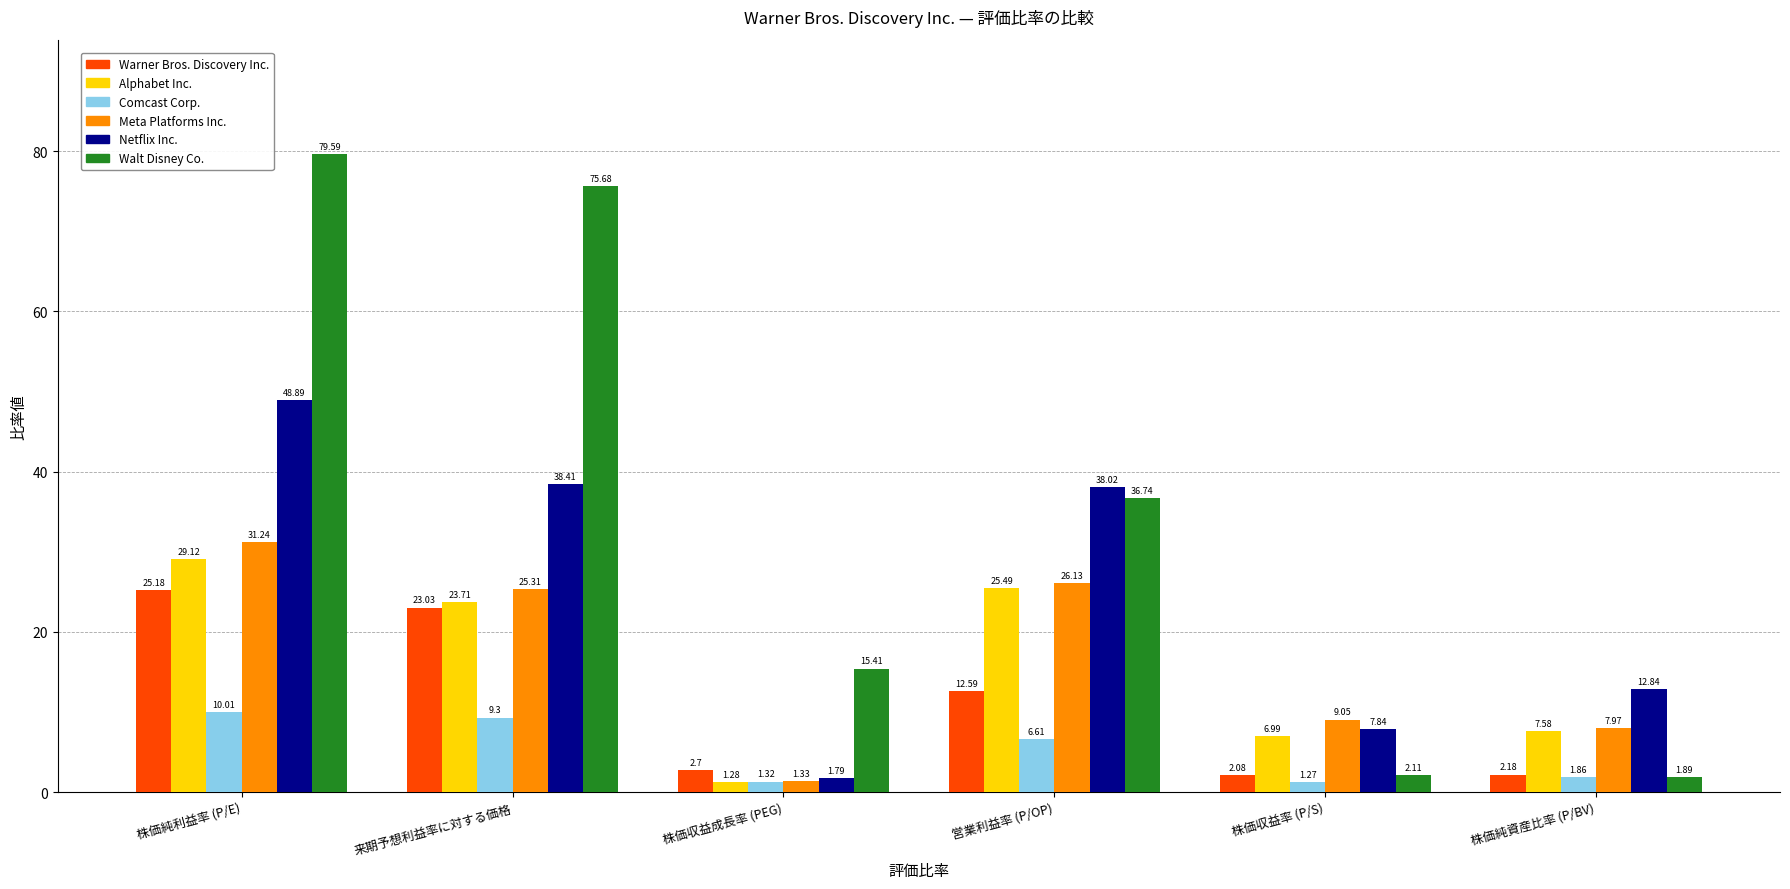

At how many categories does at least one series exceed 23?

3